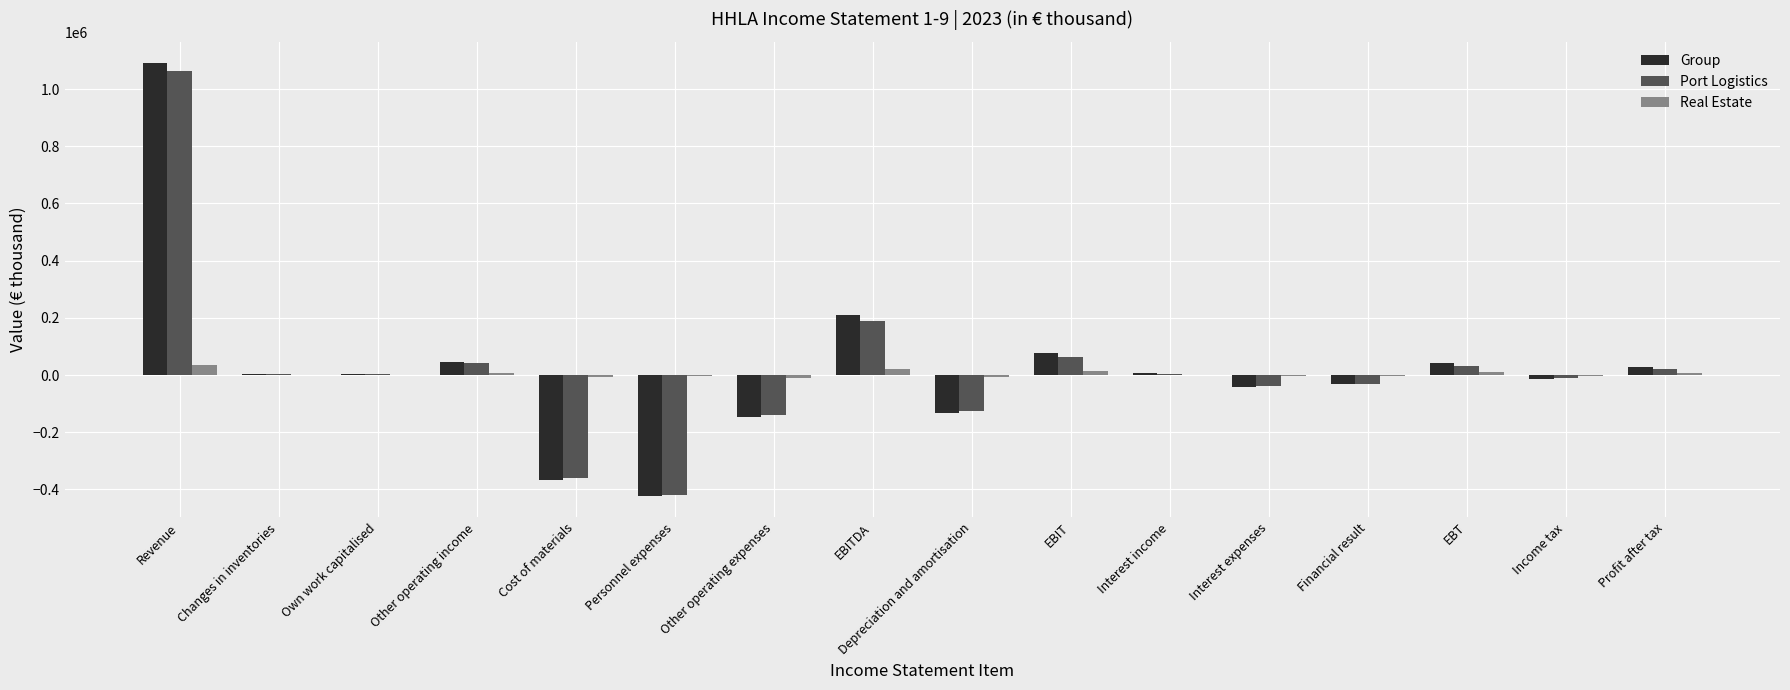

Is the value of Port Logistics at EBITDA greater than the value of Real Estate at Other operating income?

Yes